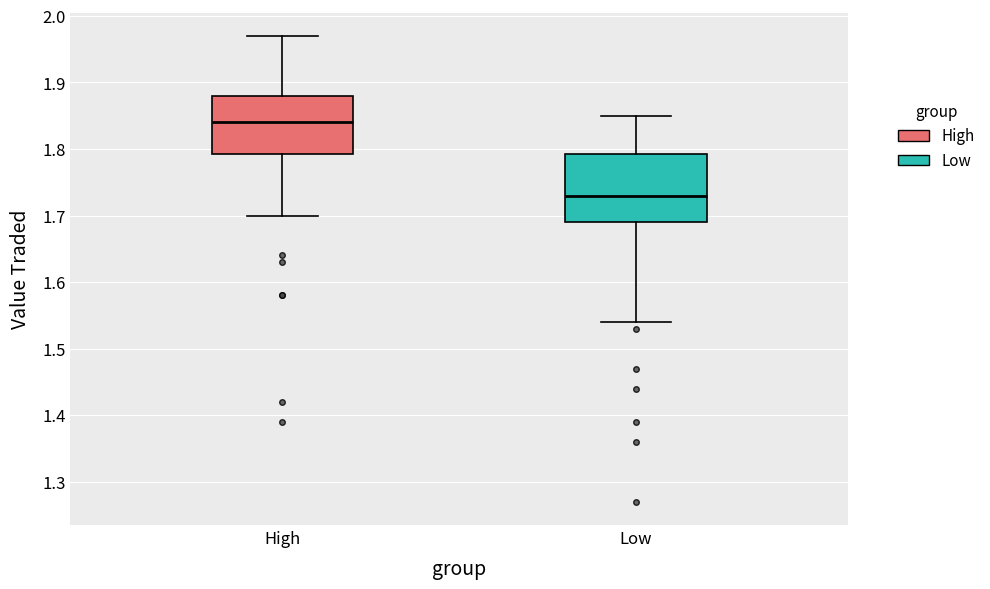

Where is the lower edge of the box for Low on the y-axis? The values are not printed on the chart, so give them approximately, as read against the axis.

1.69